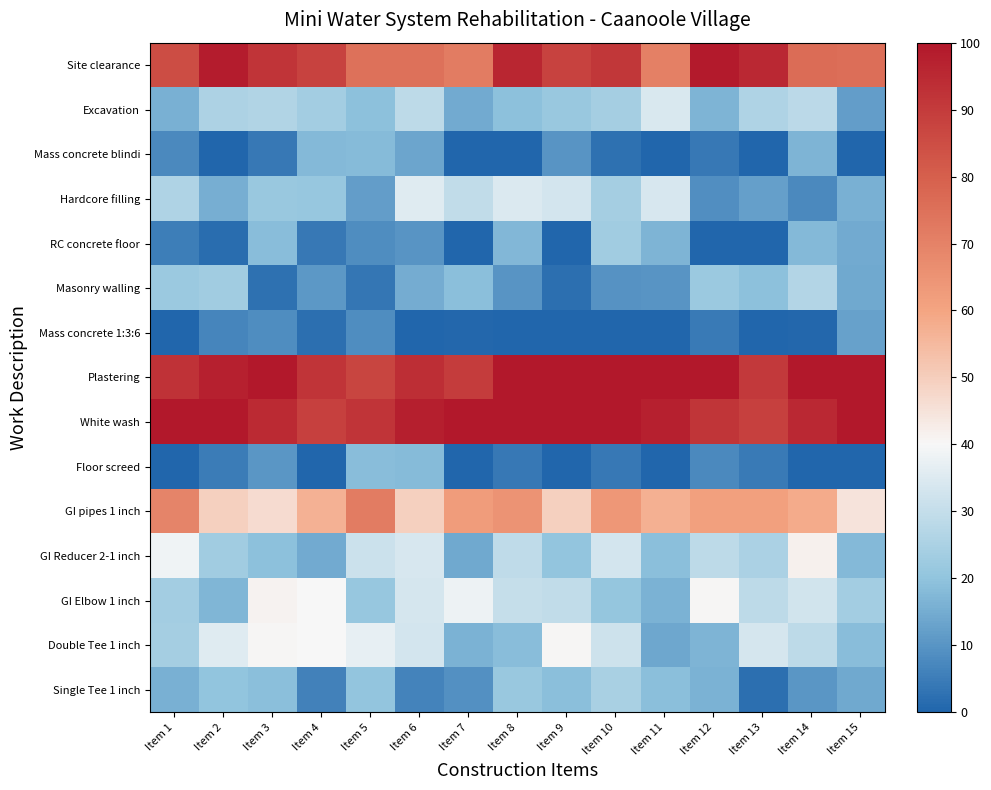

What is the difference between the highest and lowest values at Item 12?

100.0